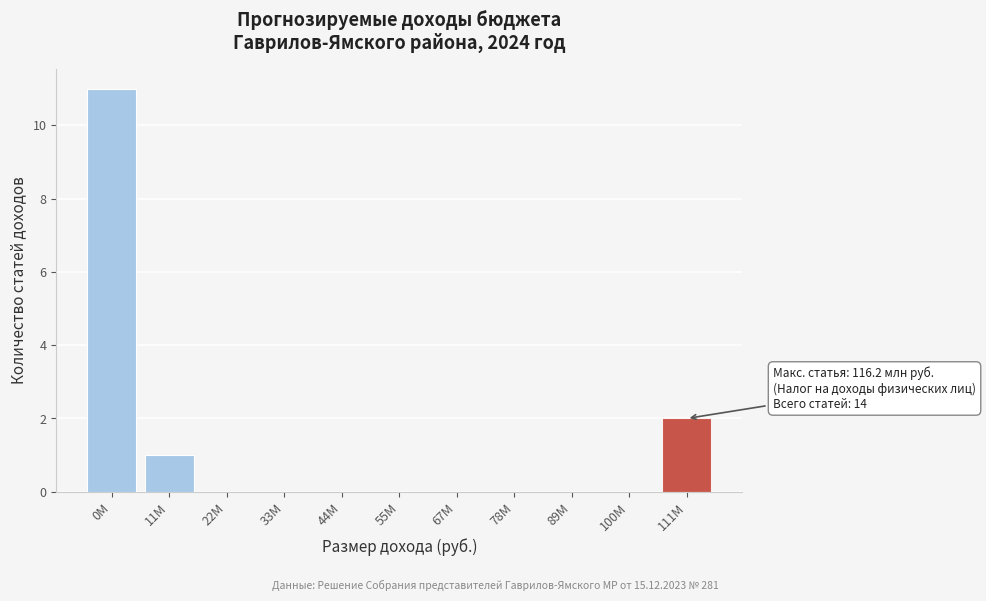

Reading left to right, list all the values displayed in this chart.

0M=11	11M=1	22M=0	33M=0	44M=0	55M=0	67M=0	78M=0	89M=0	100M=0	111M=2